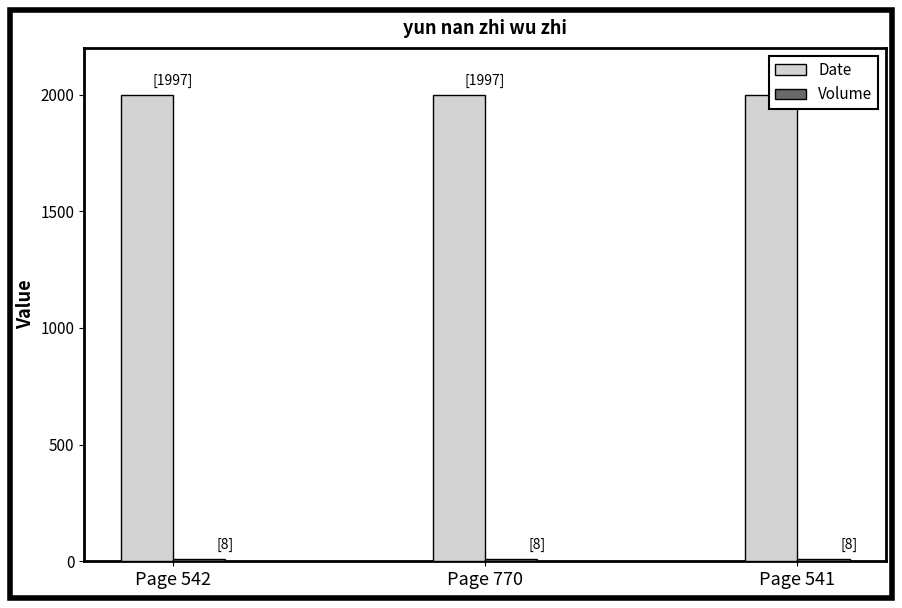

Rank the series by their maximum value, from lowest to highest.

Volume, Date